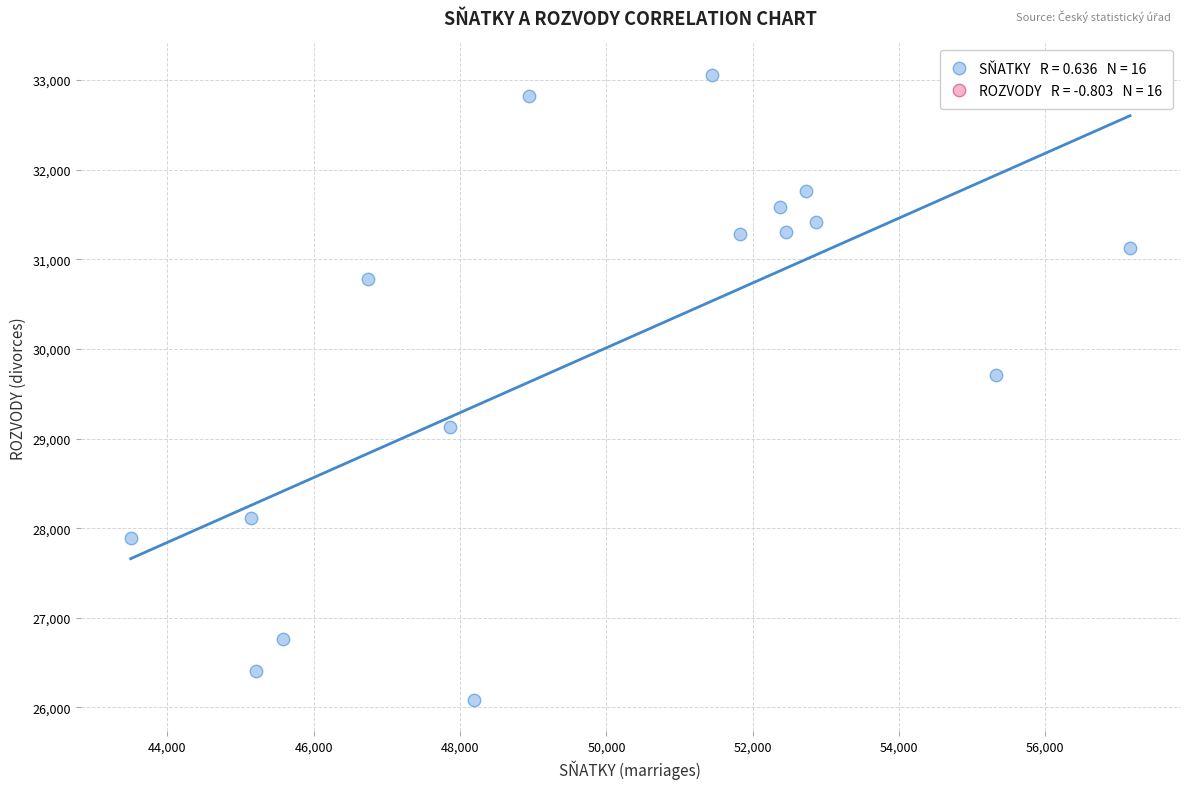

What Y value in the scatter plot is closest to 29571?

29704